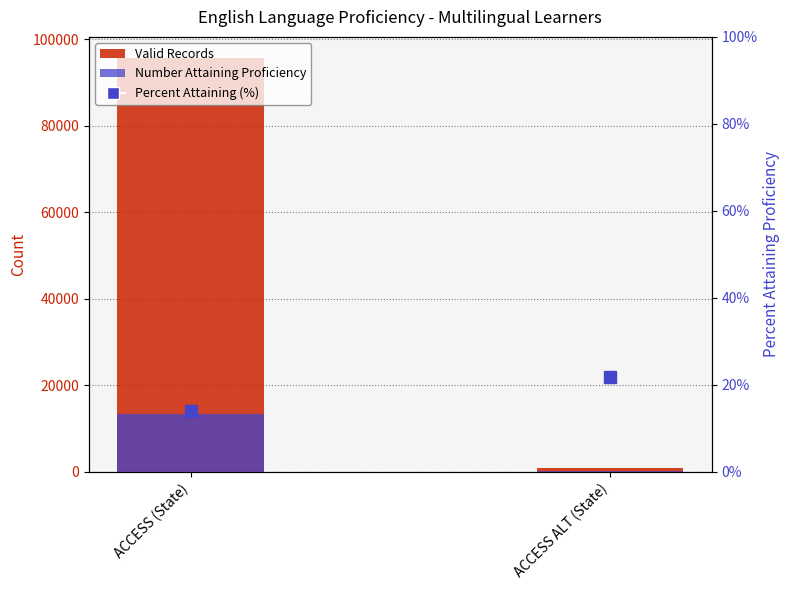

At how many categories does at least one series exceed 83117?

1